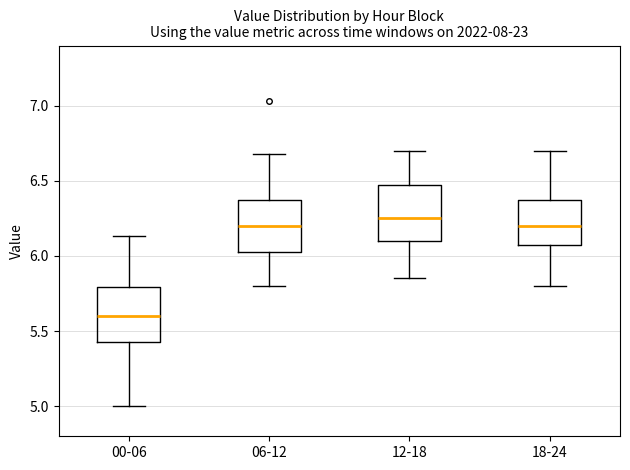

Reading left to right, transcribe this box plot: for each box, give where its median line is, the range the box spans, and where its two whiskers end, as read against the y-axis. The values are not printed on the chart, so give them approximately, as read against the axis.

00-06: median 5.60, box 5.45 to 5.80, whiskers 5.00 to 6.15
06-12: median 6.20, box 6.05 to 6.40, whiskers 5.80 to 6.70
12-18: median 6.25, box 6.10 to 6.50, whiskers 5.85 to 6.70
18-24: median 6.20, box 6.10 to 6.40, whiskers 5.80 to 6.70